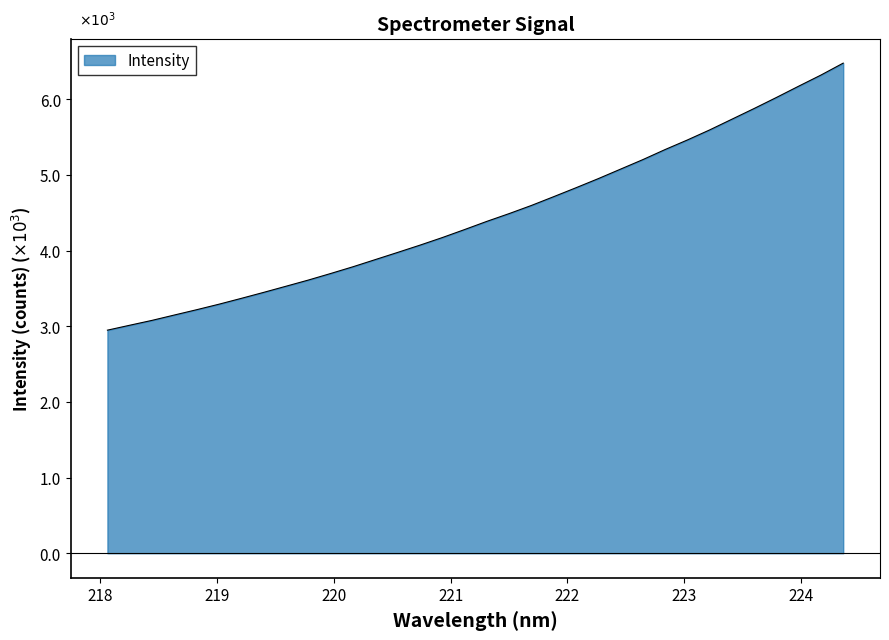

What is the greatest value displayed?

6.5